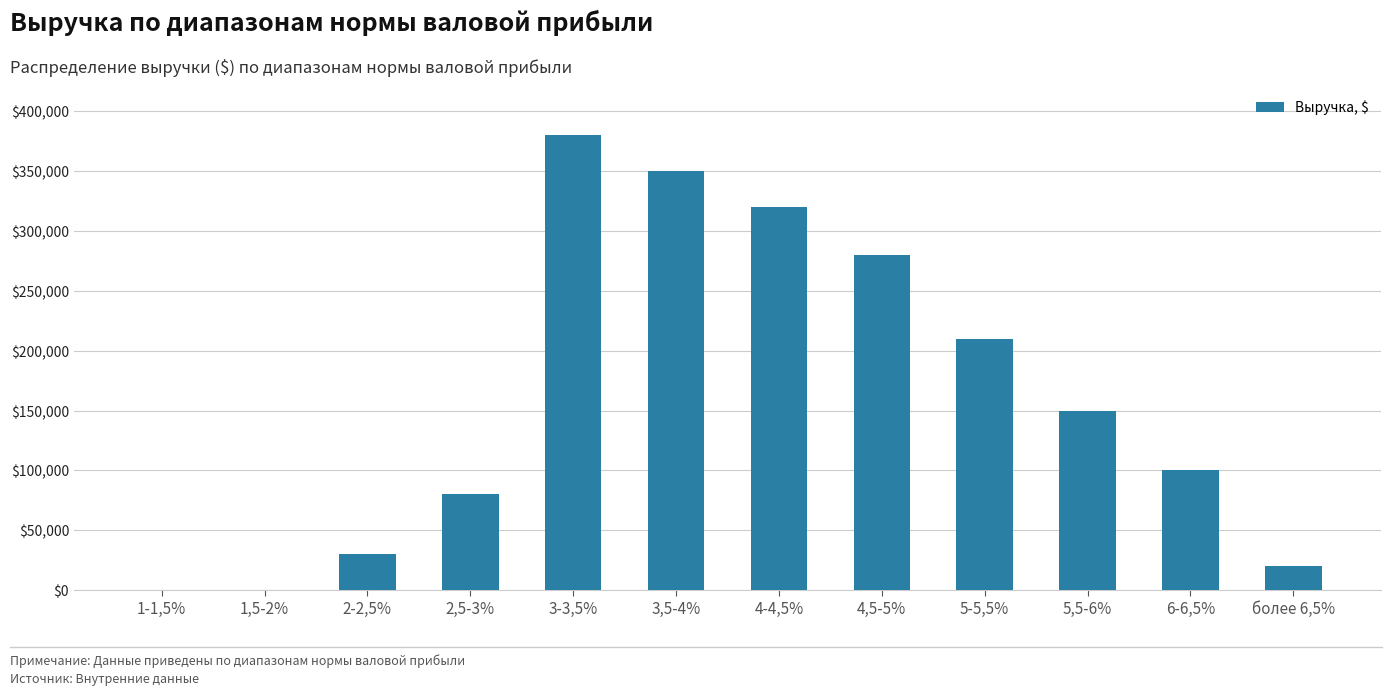

Which category has the highest value across all series?

3-3,5%